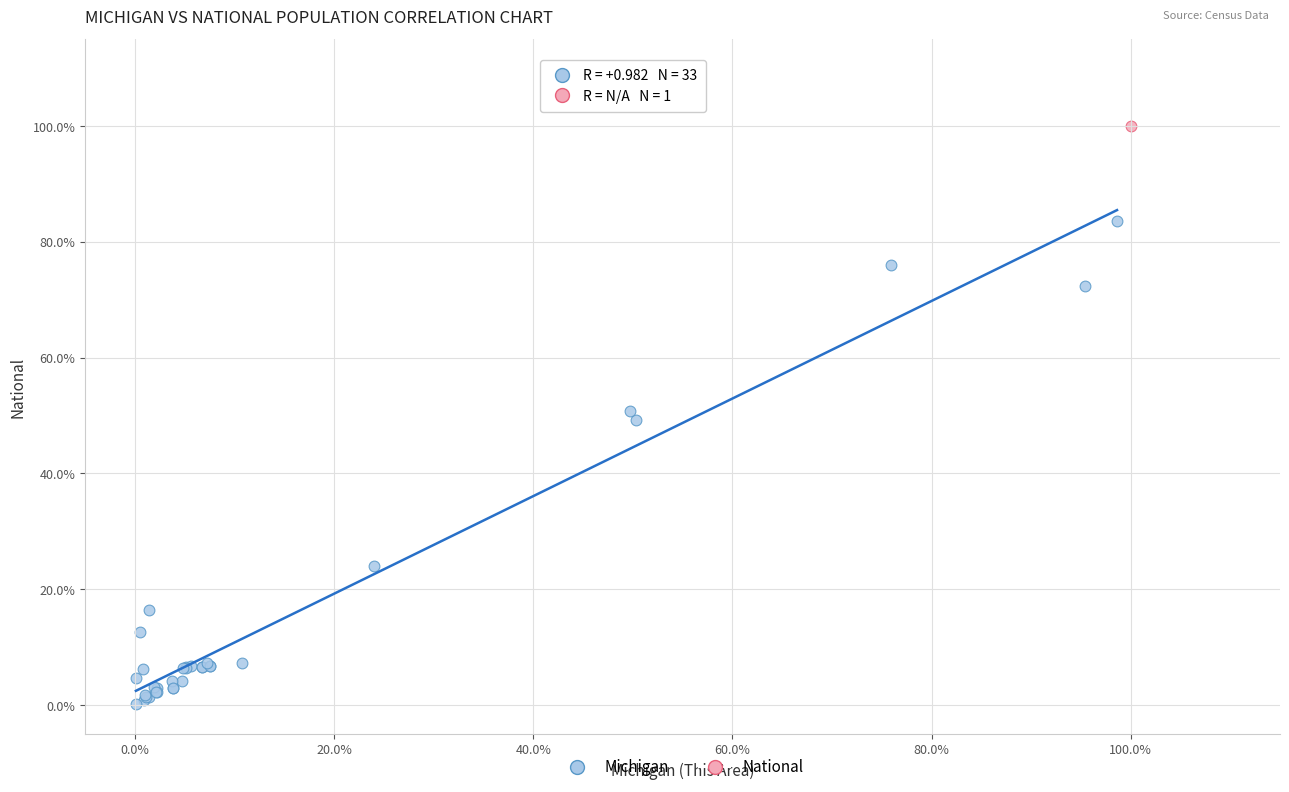

What are all the series names shown in the legend?

Michigan, National